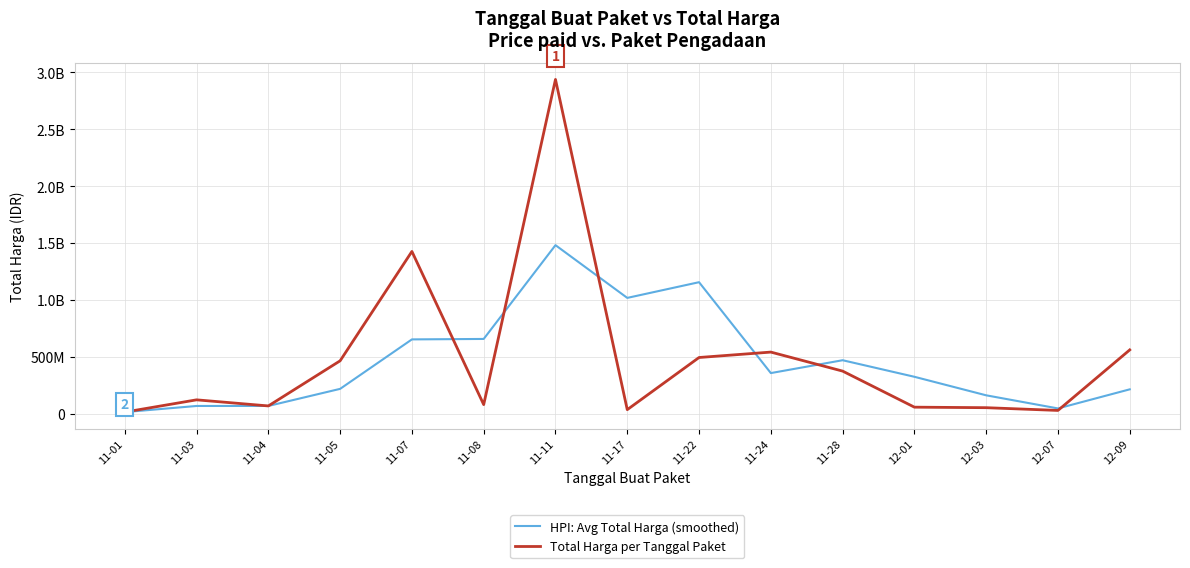

What are all the series names shown in the legend?

HPI: Avg Total Harga (smoothed), Total Harga per Tanggal Paket